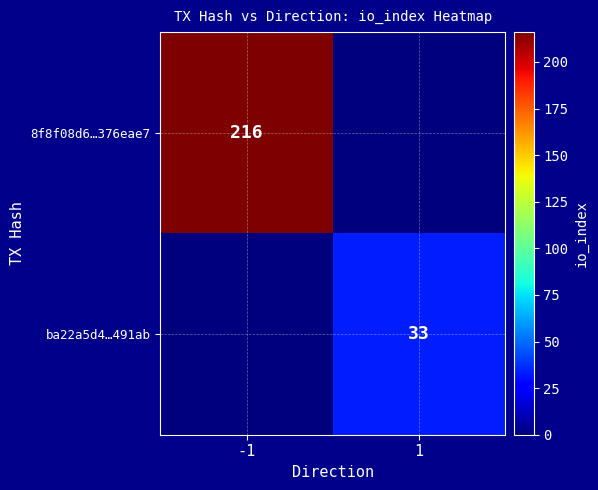

The value of ba22a5d4…491ab at 1 is 16. True or false?

False